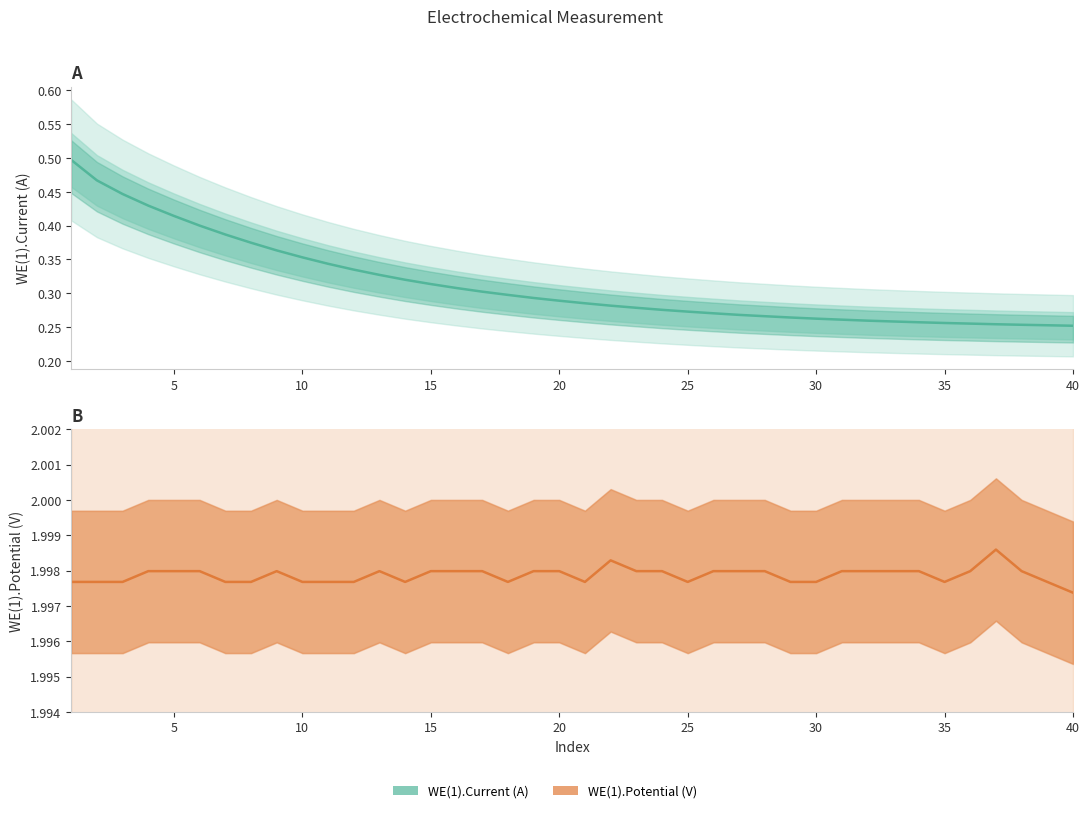

Reading right to left, list all the values displayed in this chart.

WE(1).Current (A): 0.3	0.3	0.3	0.3	0.3	0.3	0.3	0.3	0.3	0.3	0.3	0.3	0.3	0.3	0.3	0.3	0.3	0.3	0.3	0.3	0.3	0.3	0.3	0.3	0.3	0.3	0.3	0.3	0.3	0.3	0.4	0.4	0.4	0.4	0.4	0.4	0.4	0.4	0.5	0.5
WE(1).Potential (V): 2.0	2.0	2.0	2.0	2.0	2.0	2.0	2.0	2.0	2.0	2.0	2.0	2.0	2.0	2.0	2.0	2.0	2.0	2.0	2.0	2.0	2.0	2.0	2.0	2.0	2.0	2.0	2.0	2.0	2.0	2.0	2.0	2.0	2.0	2.0	2.0	2.0	2.0	2.0	2.0